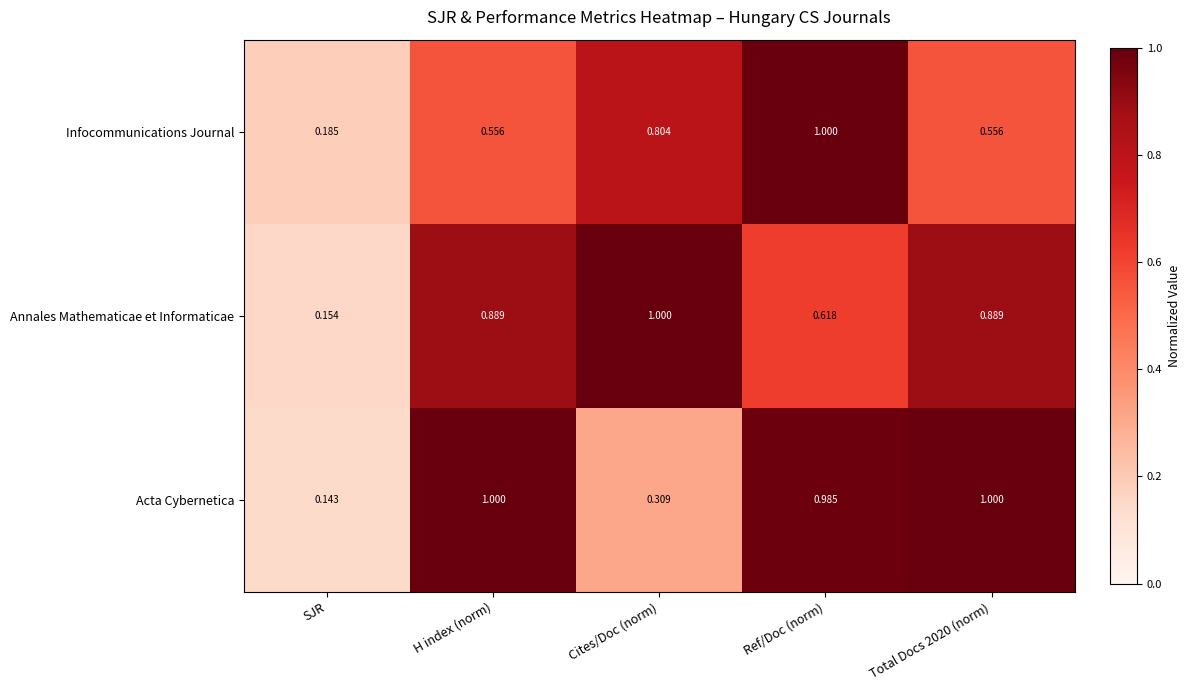

Which category has the lowest value across all series?

SJR